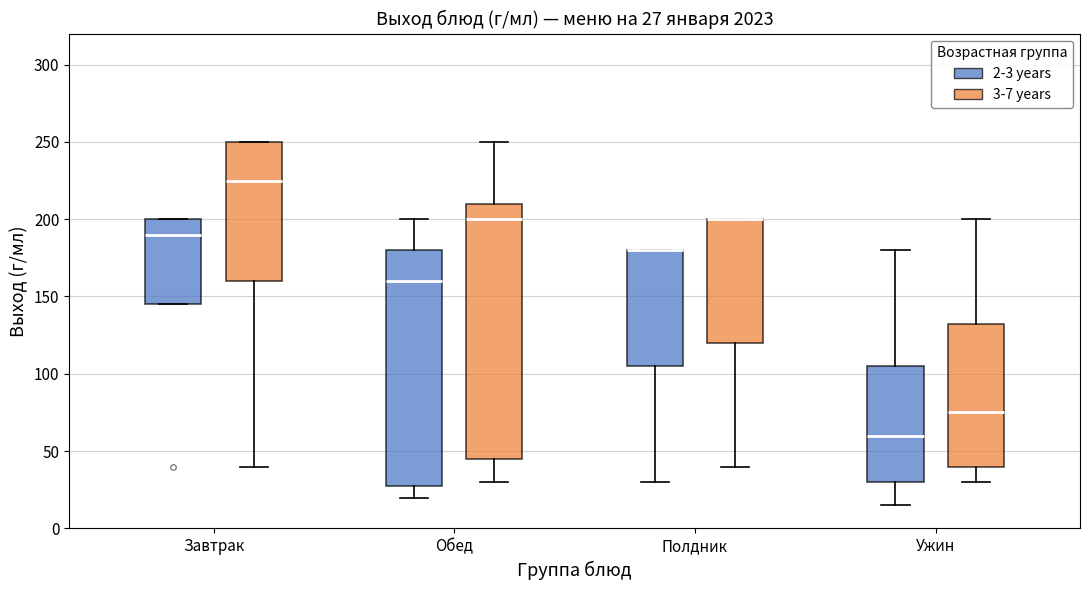

Comparing the boxes themselves (not the whiskers), which one is the tallest?

Обед (3-7 years)